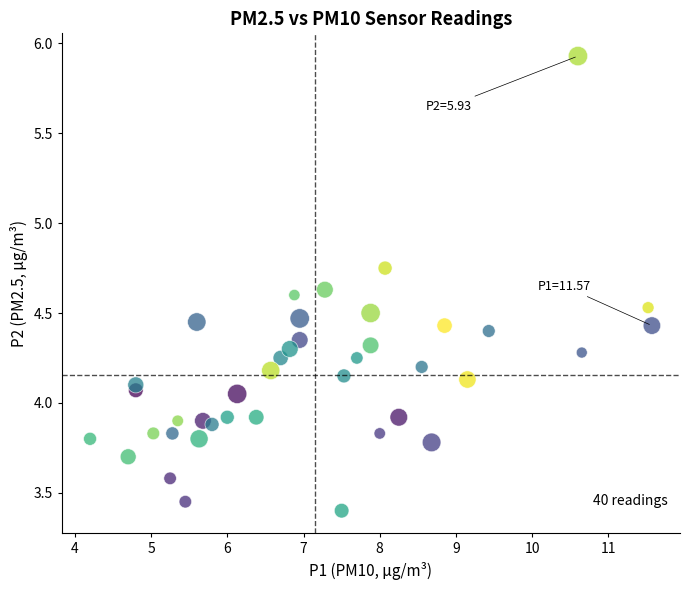

What is the range of Y values (max minus min)?

2.5